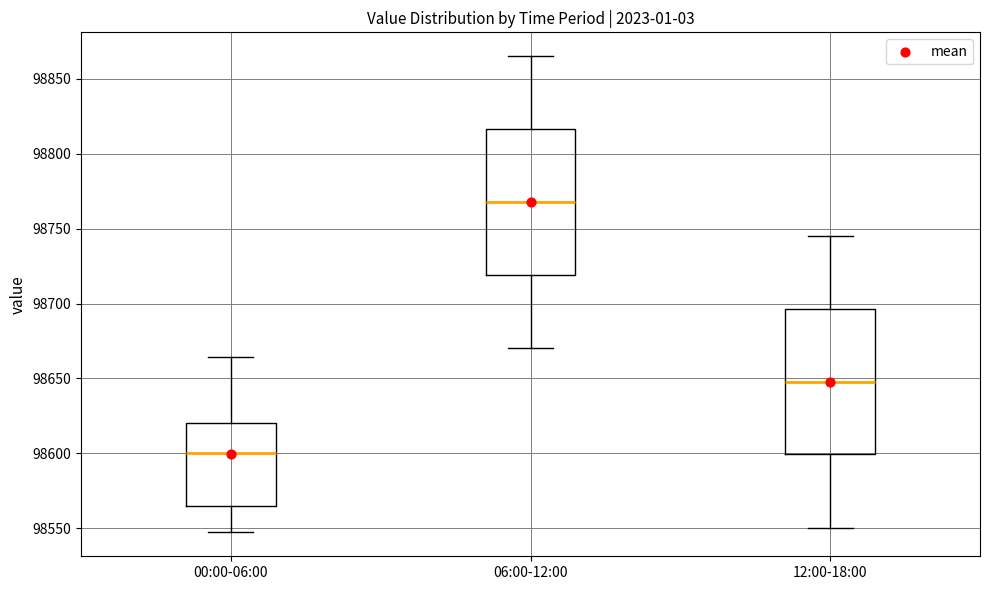

Reading left to right, transcribe this box plot: for each box, give where its median line is, the range the box spans, and where its two whiskers end, as read against the y-axis. The values are not printed on the chart, so give them approximately, as read against the axis.

00:00-06:00: median 98600, box 98565 to 98620, whiskers 98545 to 98665
06:00-12:00: median 98770, box 98720 to 98815, whiskers 98670 to 98865
12:00-18:00: median 98650, box 98600 to 98695, whiskers 98550 to 98745